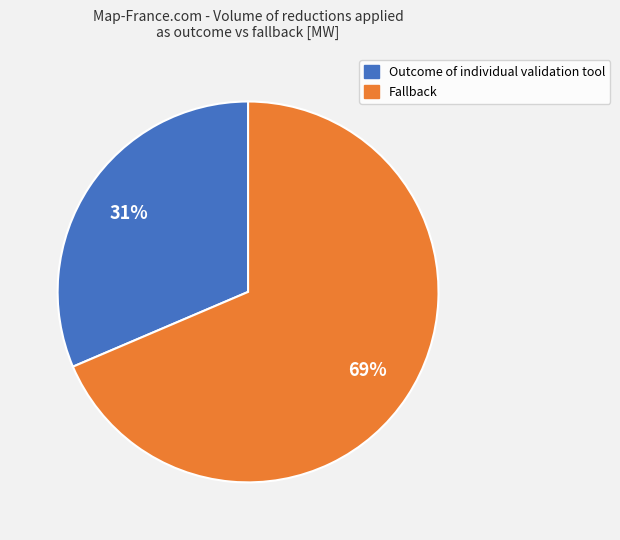

To the nearest percent, what is the average slice percentage?

50%